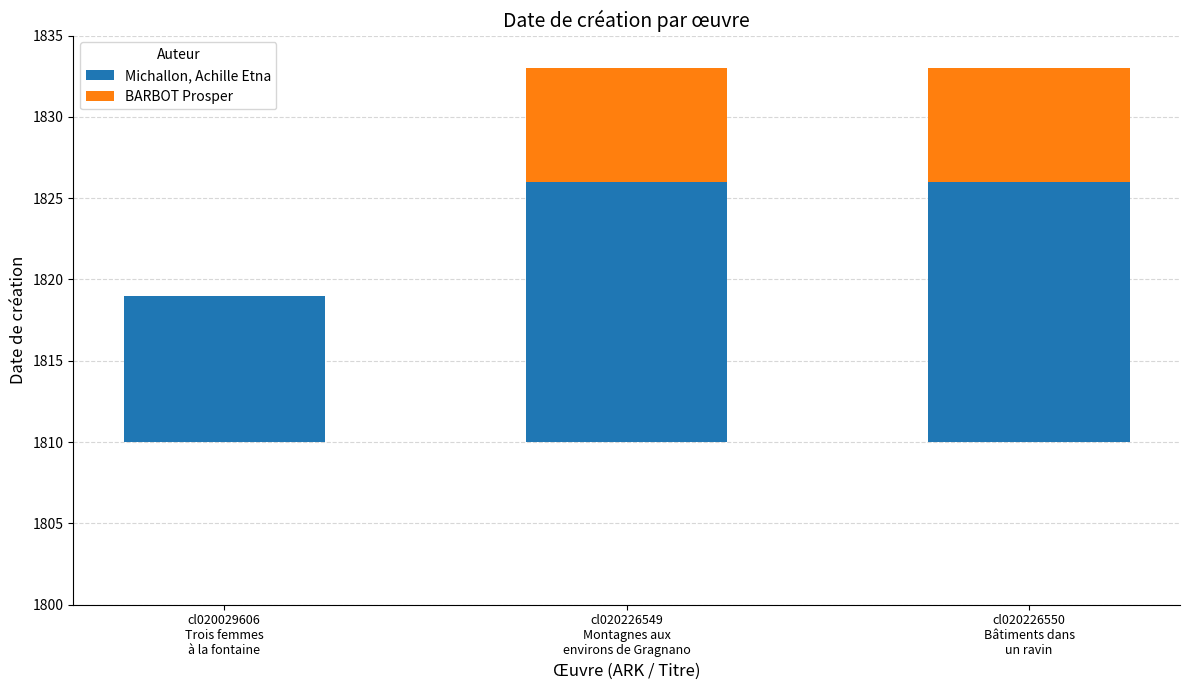

At which category does the chart reach its minimum across all series?

cl020029606
Trois femmes
à la fontaine